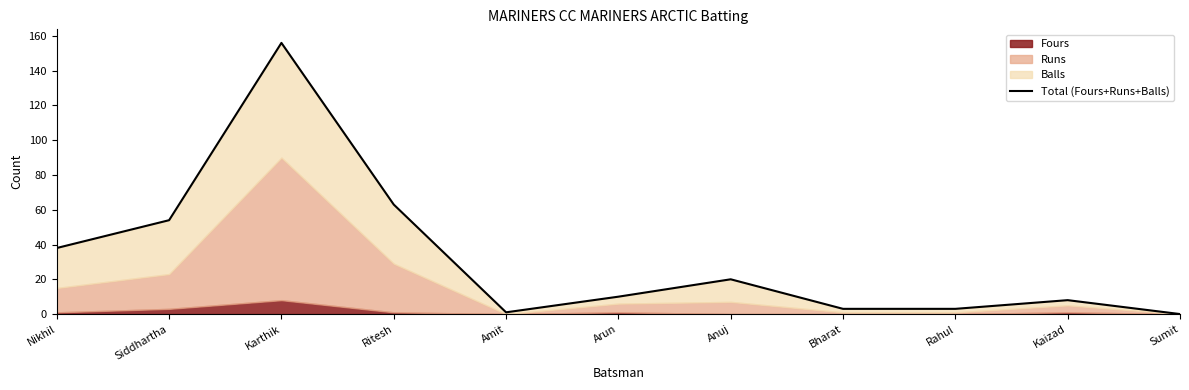

Approximately how many times larger is the value at Siddhartha compared to Ritesh?

0.9